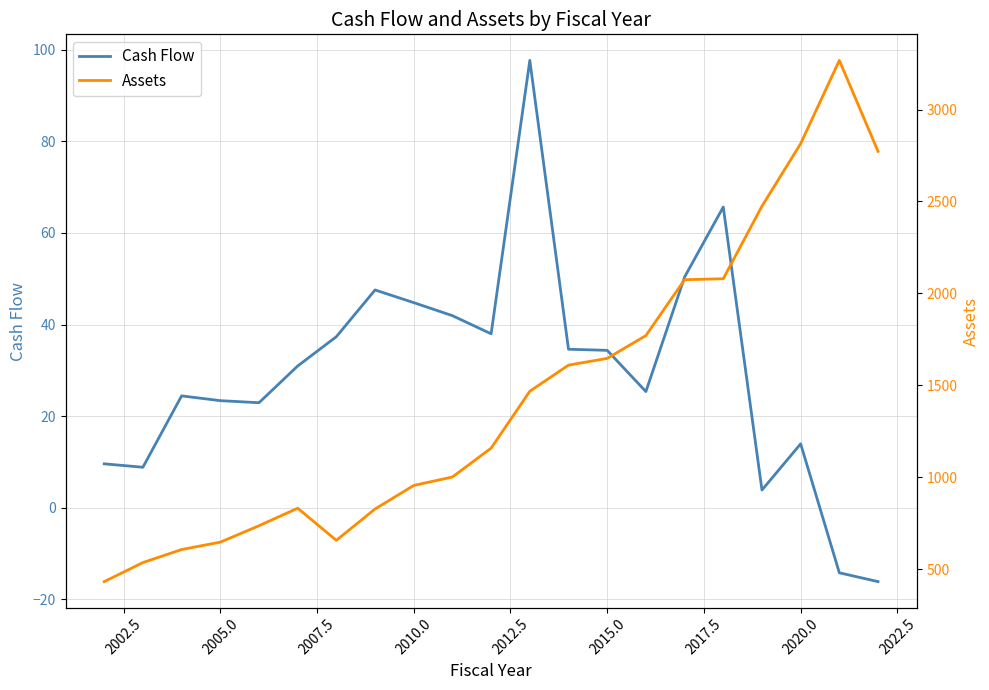

What is the value of the Assets point at the 8th from the left?

827.8